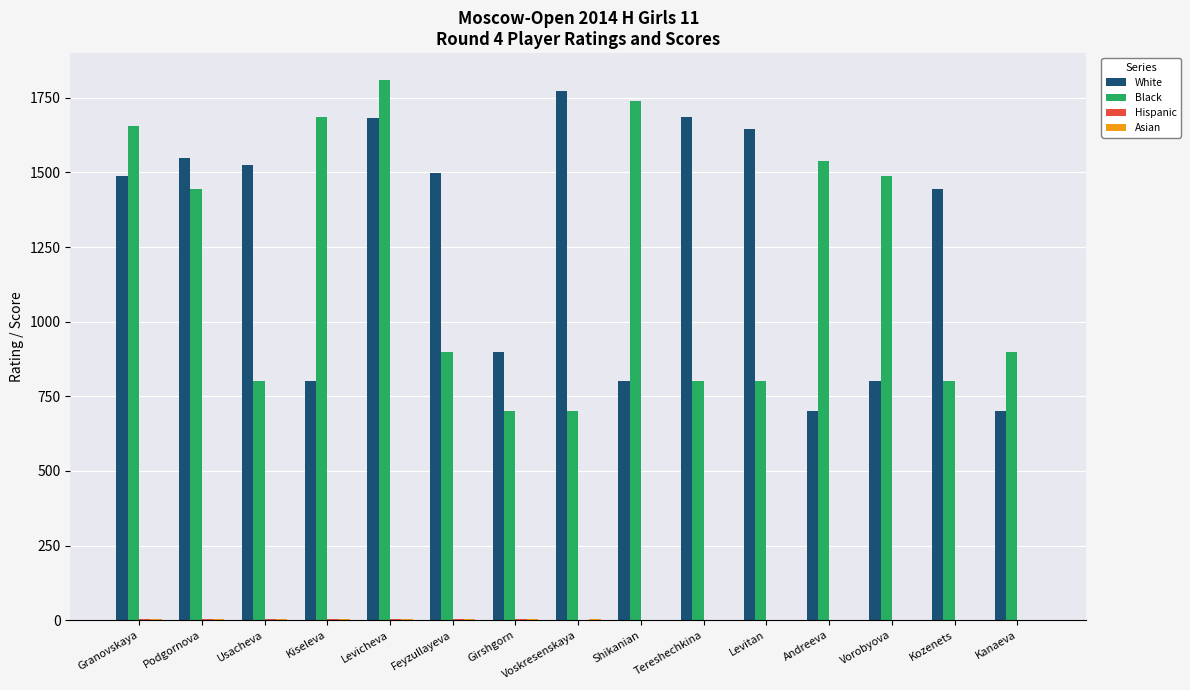

Is it true that White equals 900.0 at Girshgorn?

True